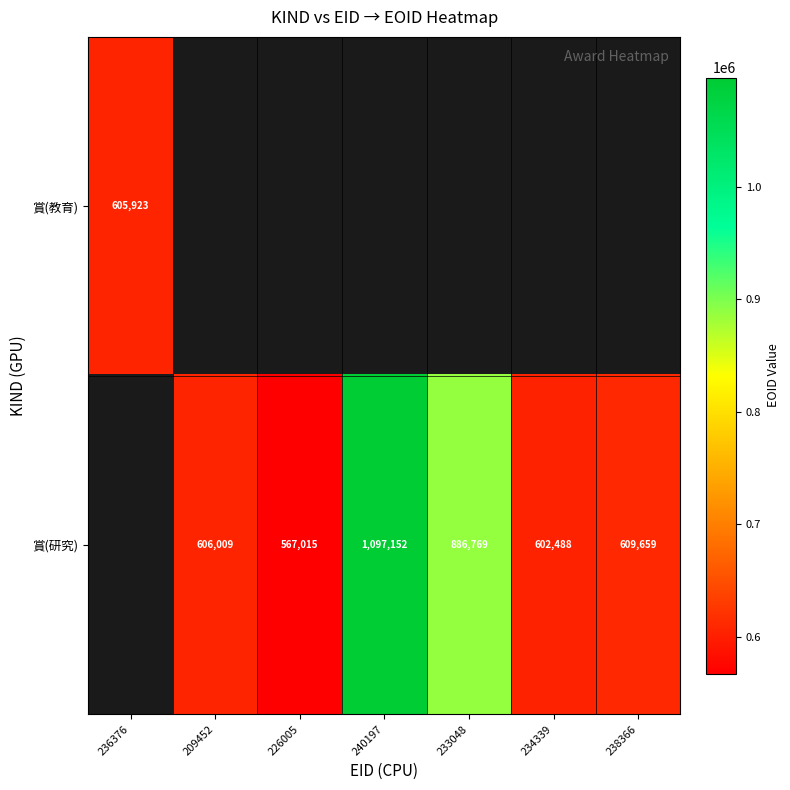

True or false: 賞(研究) has a value of 276262 at 234339.

False